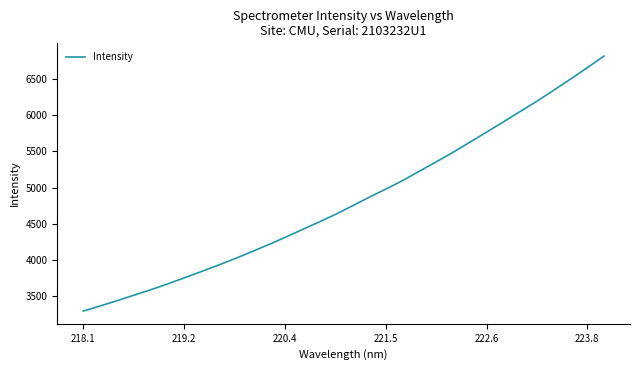

What is the greatest value displayed?

6820.7